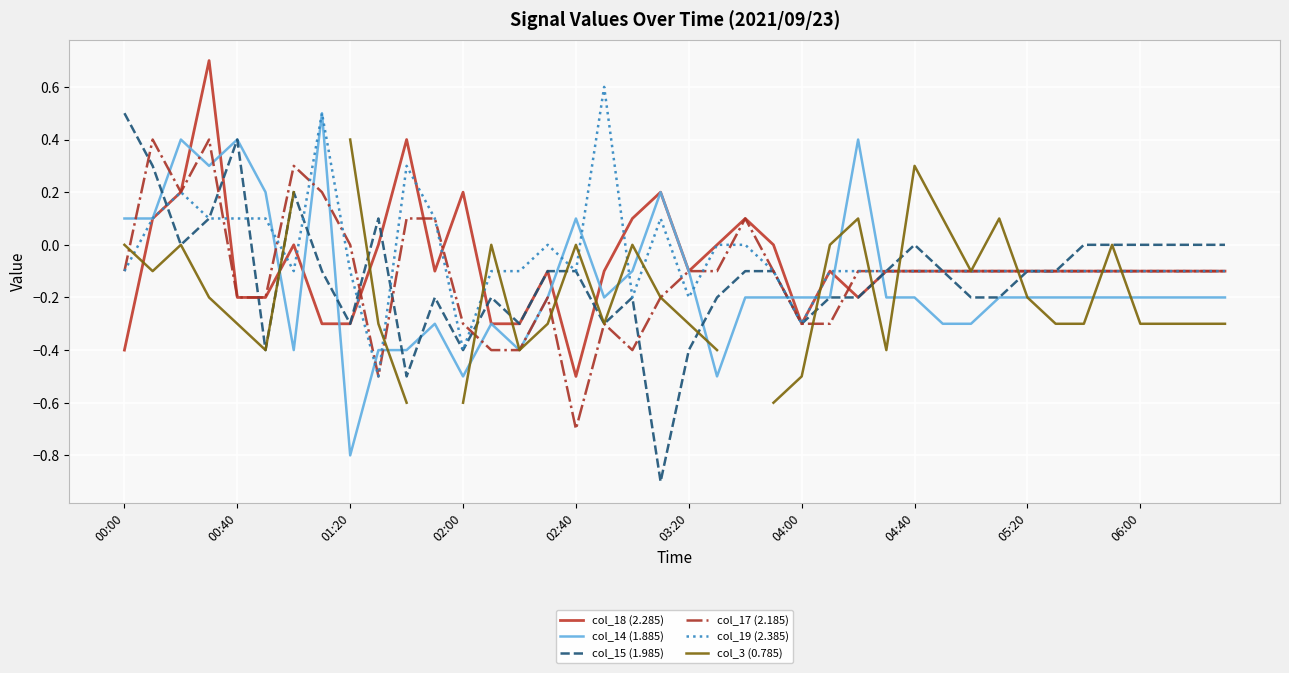

The col_17 (2.185) series shows -0.9 at 02:40. True or false?

False